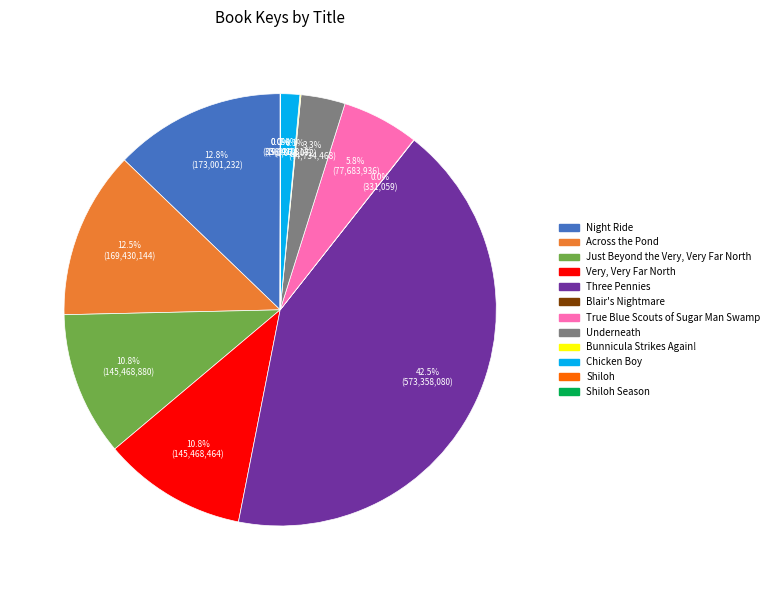

Is there a majority slice in this chart?

No